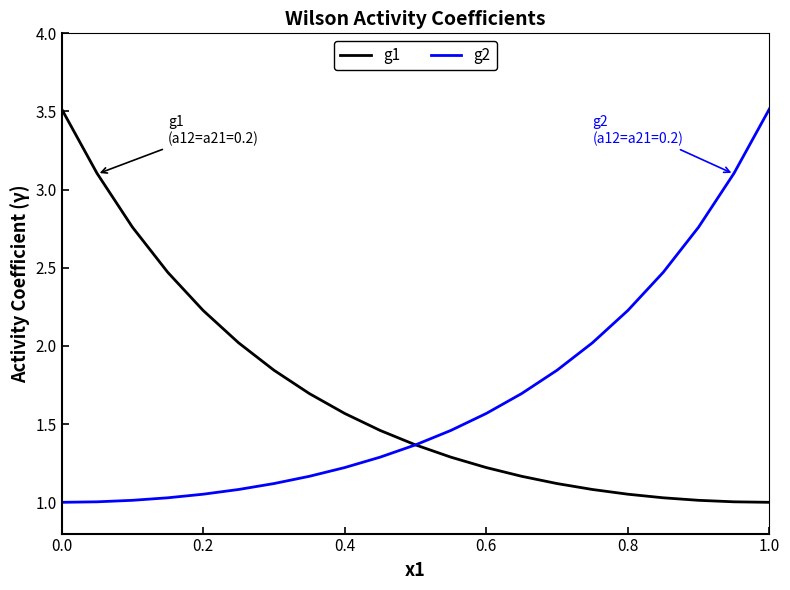

What is the minimum value shown in the chart?

1.0